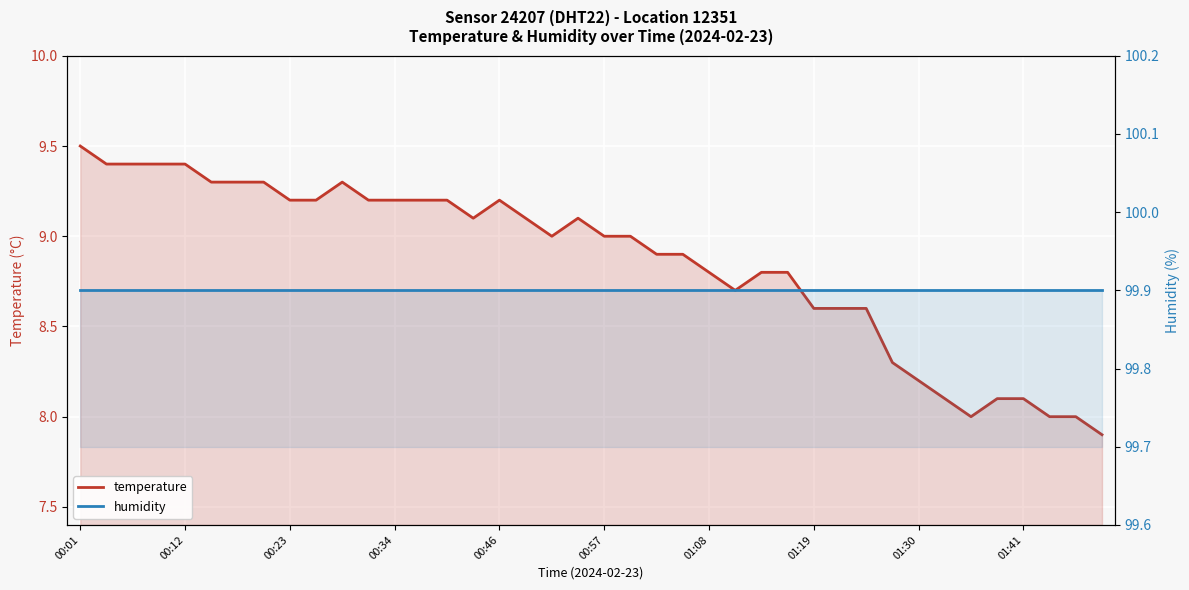

What is the average value of the temperature series?

8.9